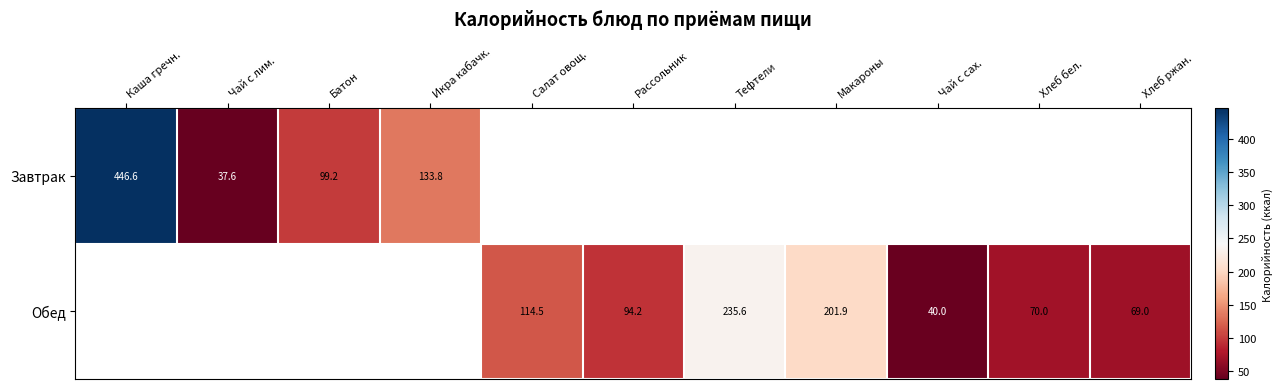

Count the number of categories in the chart.

11